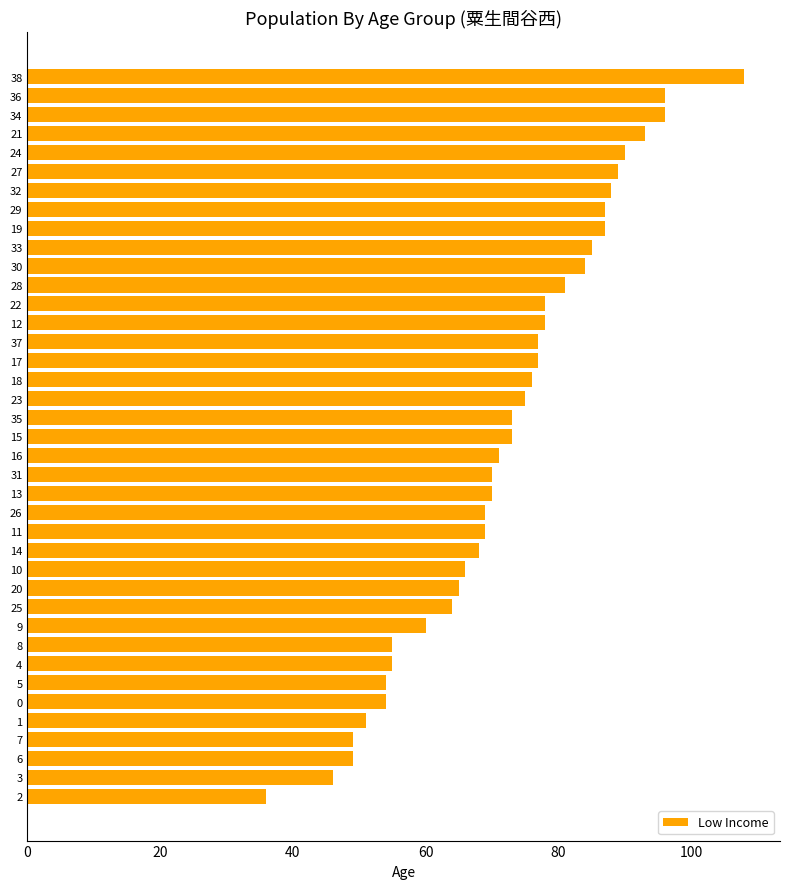

Which label corresponds to the largest value in the chart?

38